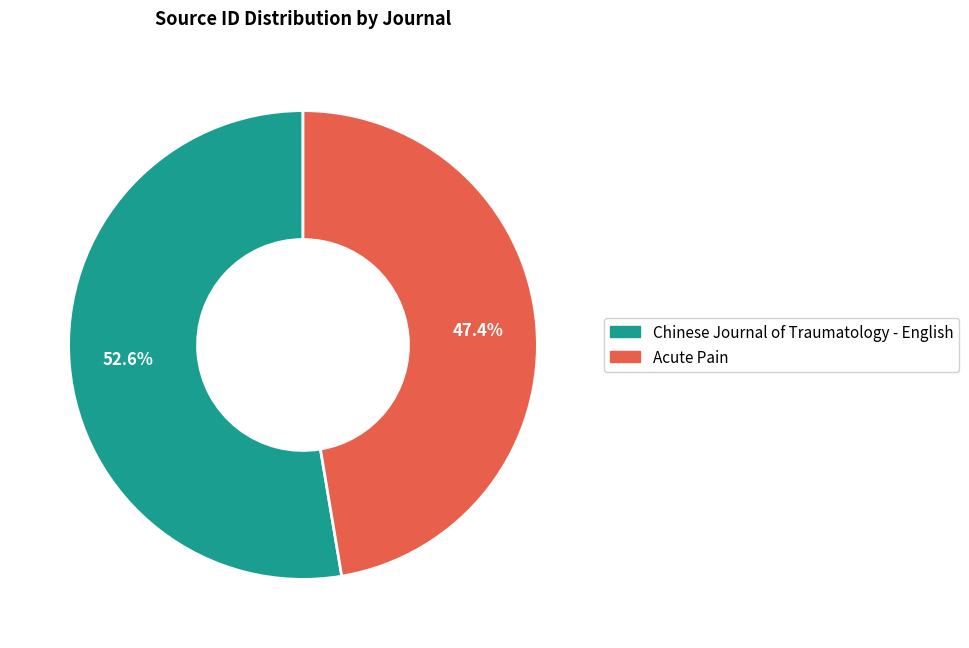

Is it true that Chinese Journal of Traumatology - English is 53% of the pie?

True